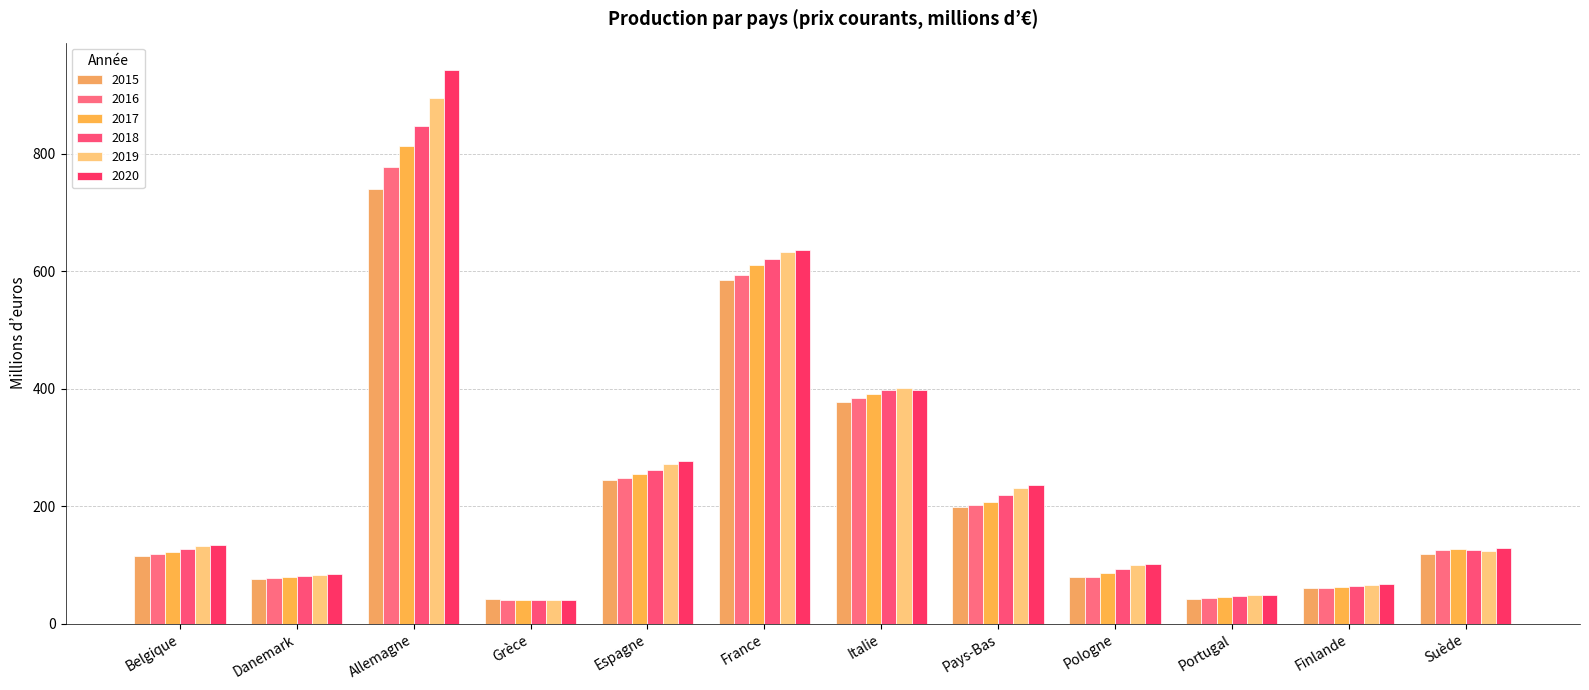

What is the total value across all series at Italie?

2349.7